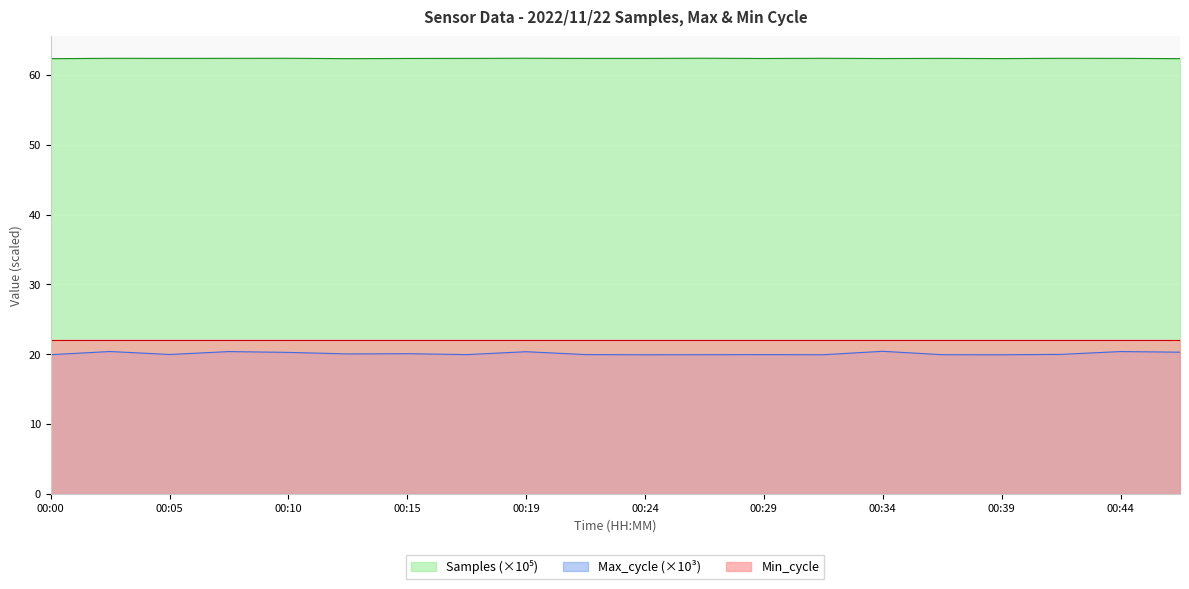

What is the average value of the Samples series?

62.4